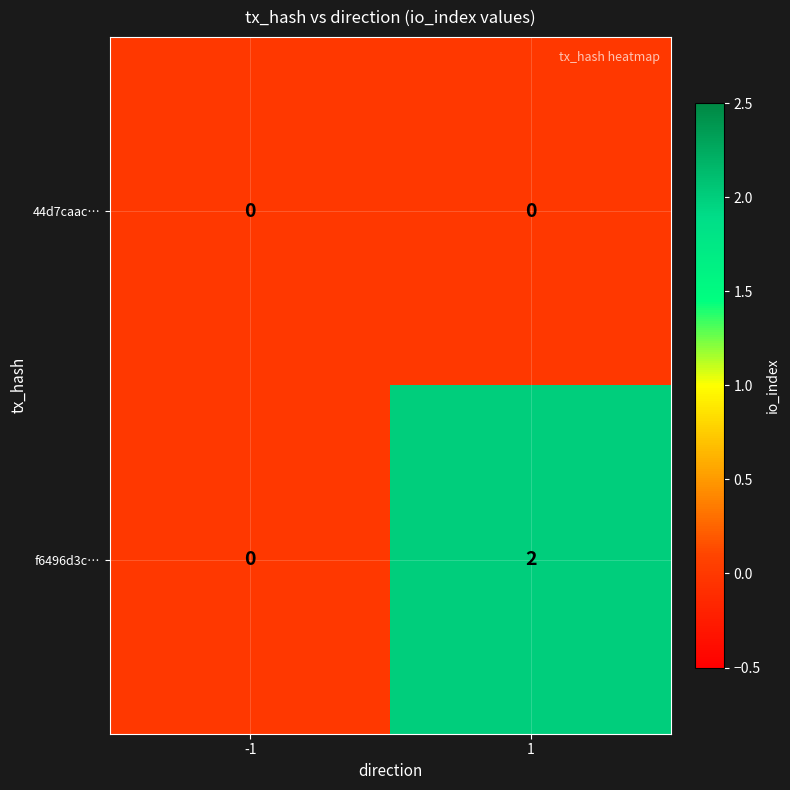

Which series changed the most between -1 and 1?

f6496d3c…